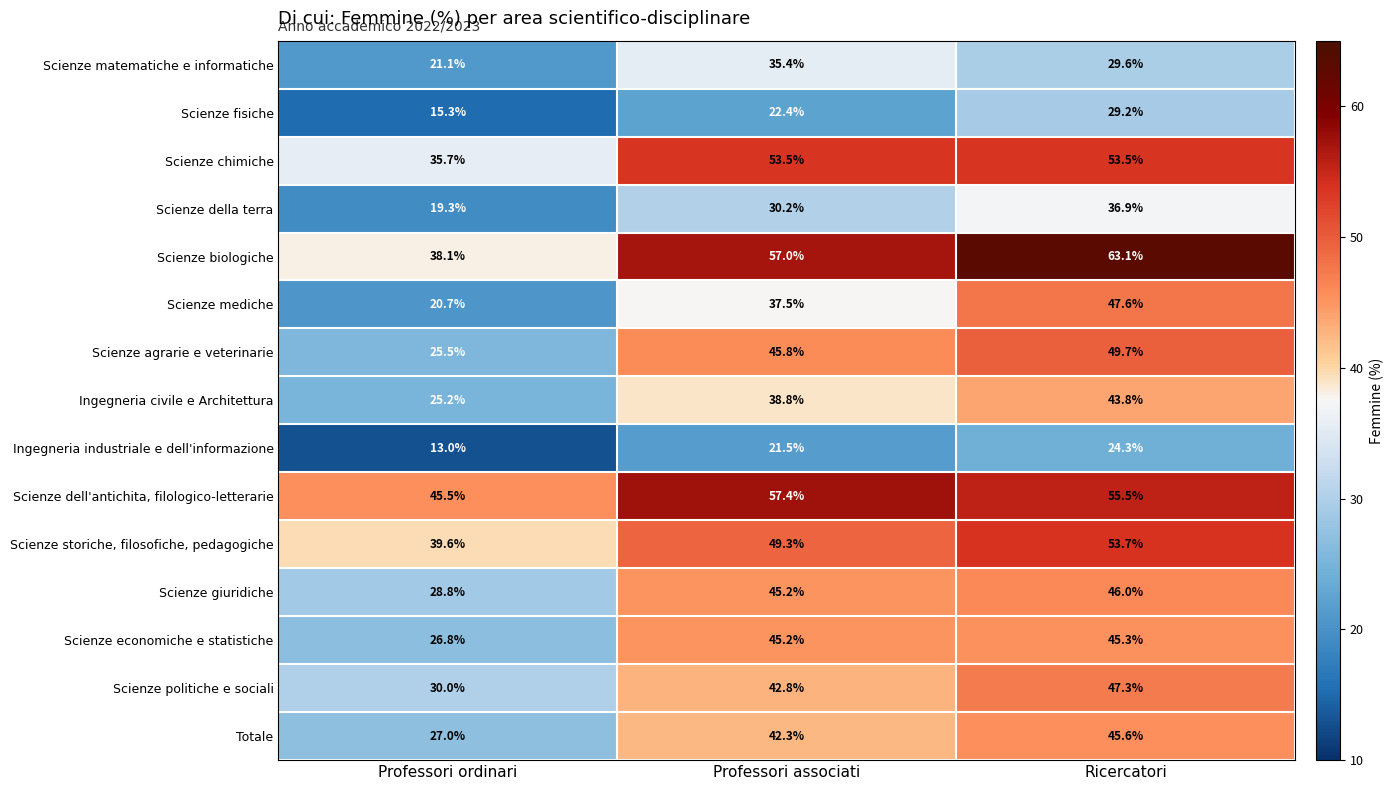

What is the difference between the Ingegneria civile e Architettura values at Professori ordinari and Professori associati?

13.6